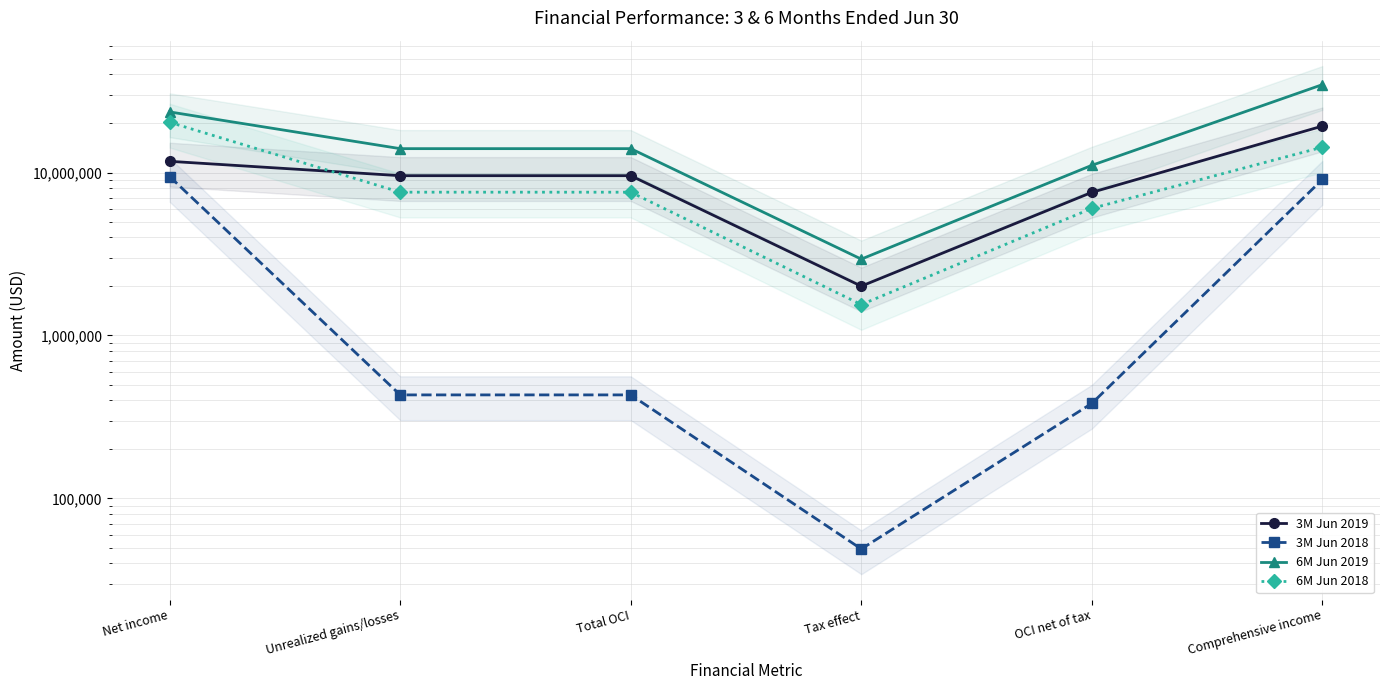

In 3M Jun 2018, how many points are lower than both neighbors (excluding endpoints)?

1